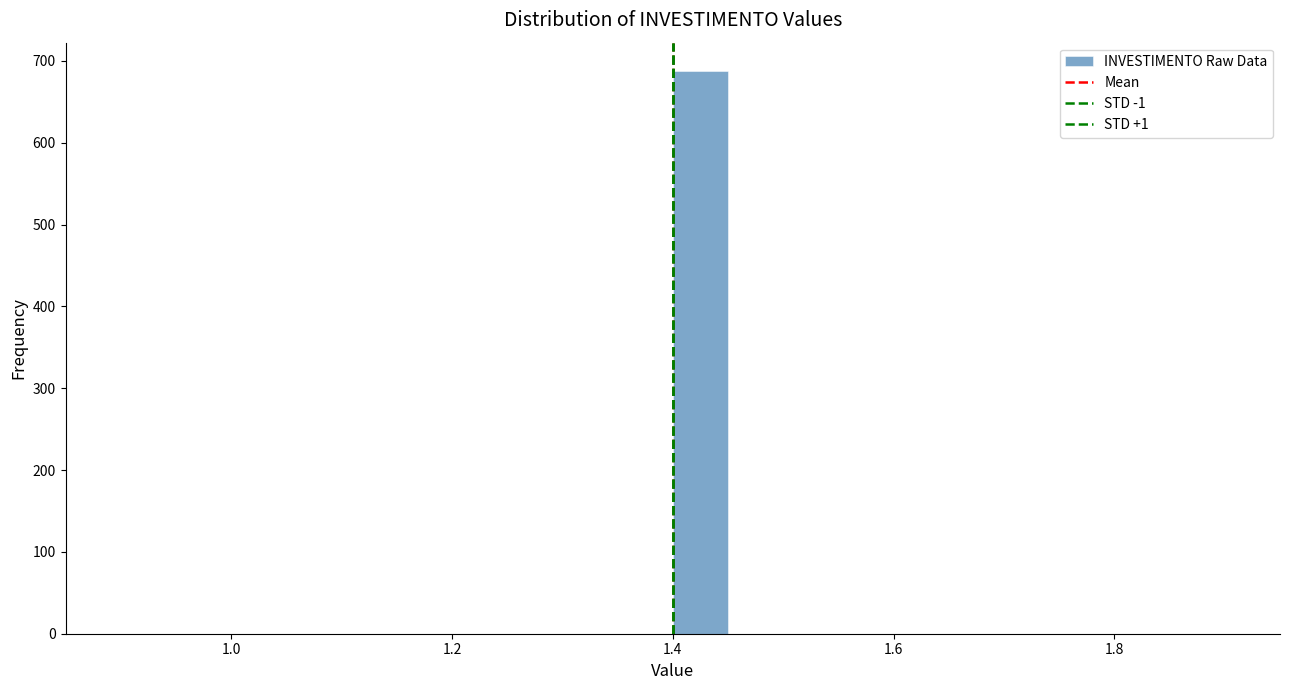

Read against the x-axis, roughly where is the centre of the tallest bar?

1.42